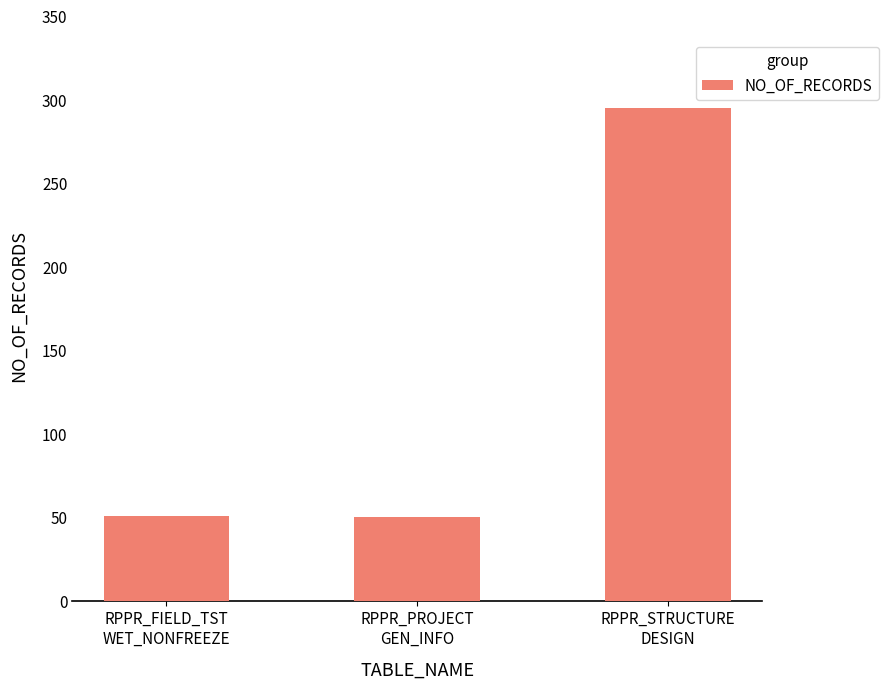

What is the average value?

132